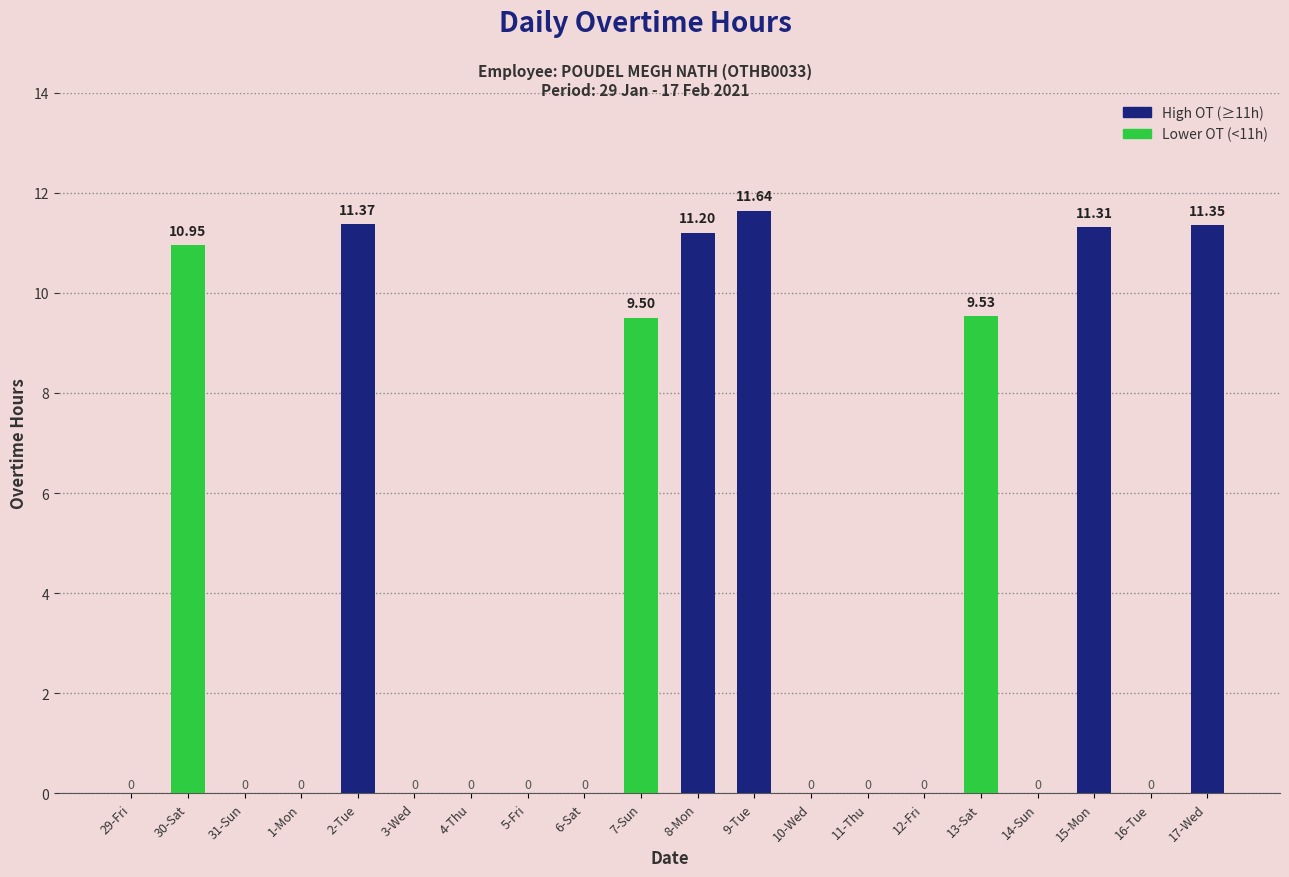

Which has a higher value, 3-Wed or 13-Sat?

13-Sat